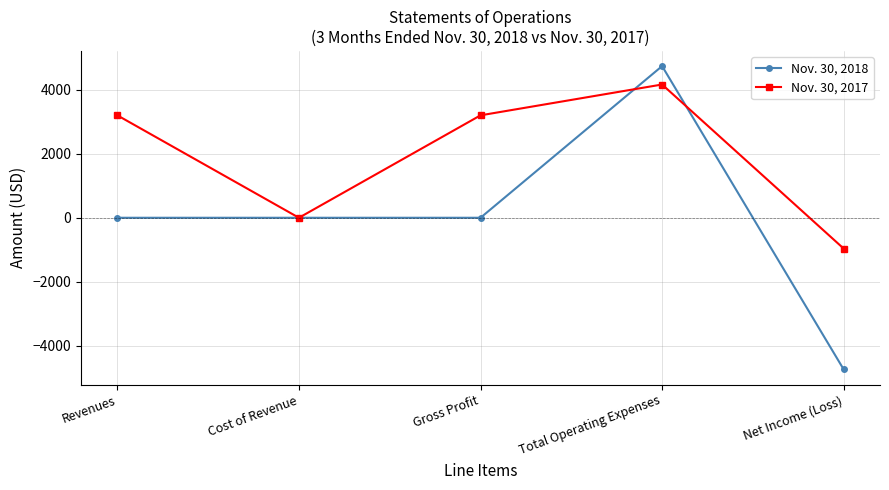

At which category is the sum across all series the highest?

Total Operating Expenses